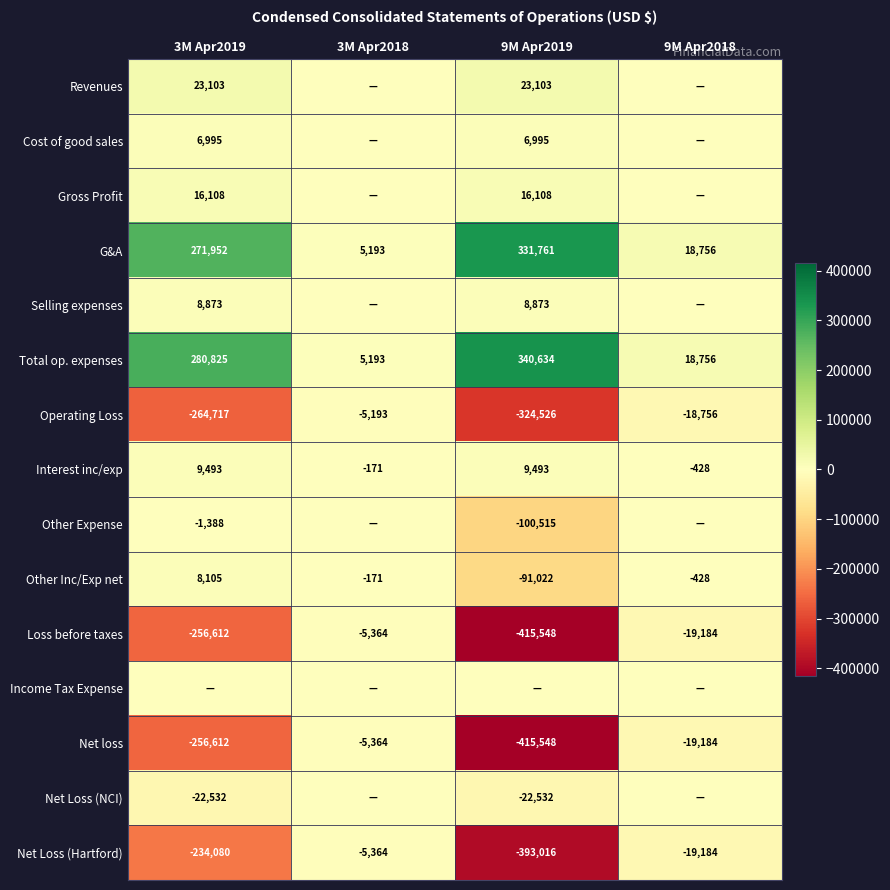

What is the sum of the Interest inc/exp values at 3M Apr2019 and 9M Apr2018?

9065